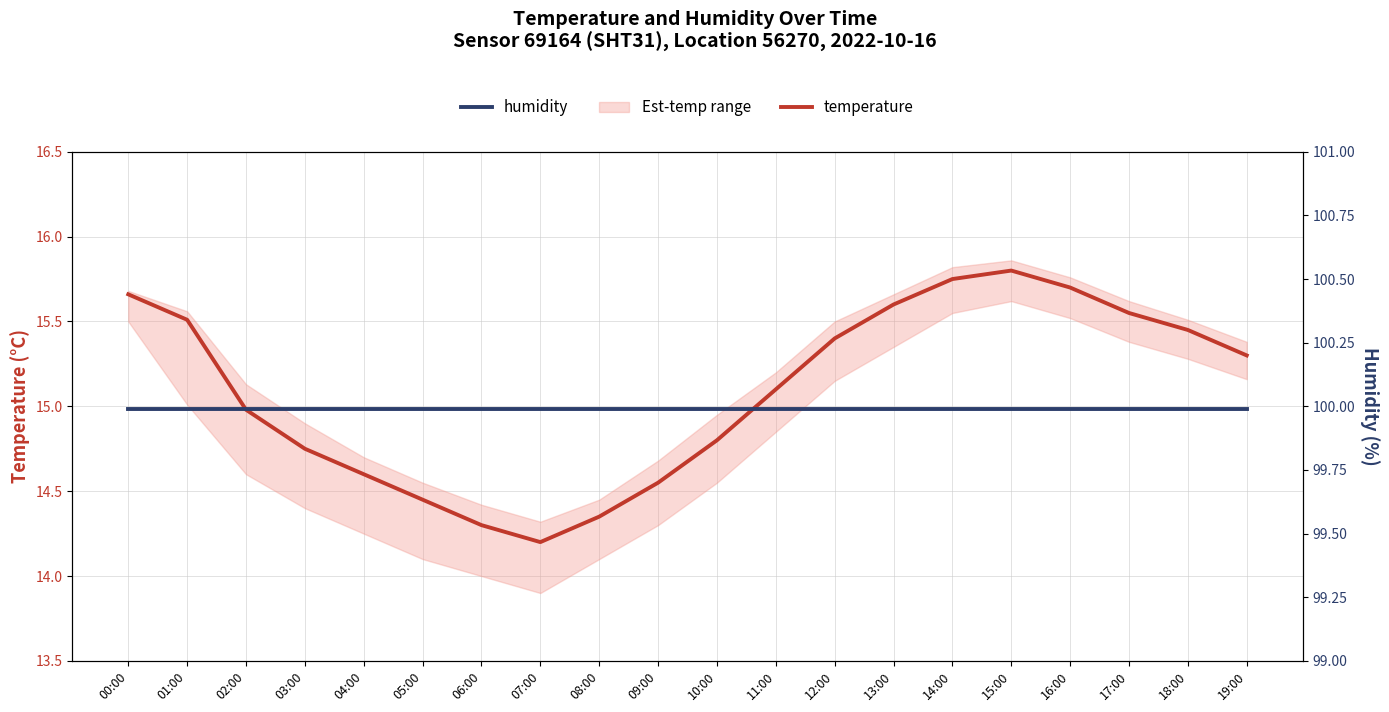

What is the label of the 9th point from the left?

08:00